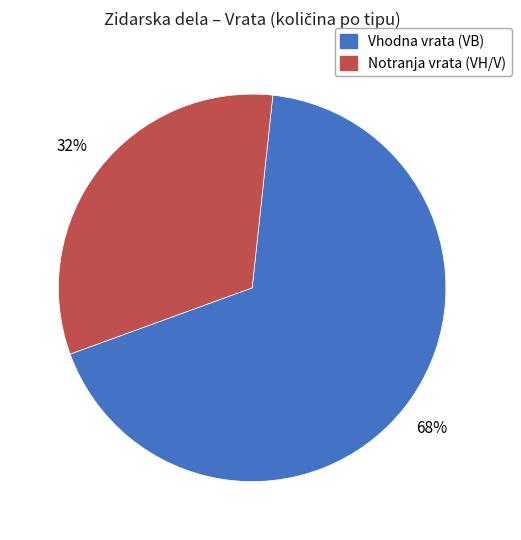

To the nearest percent, what is the average slice percentage?

50%